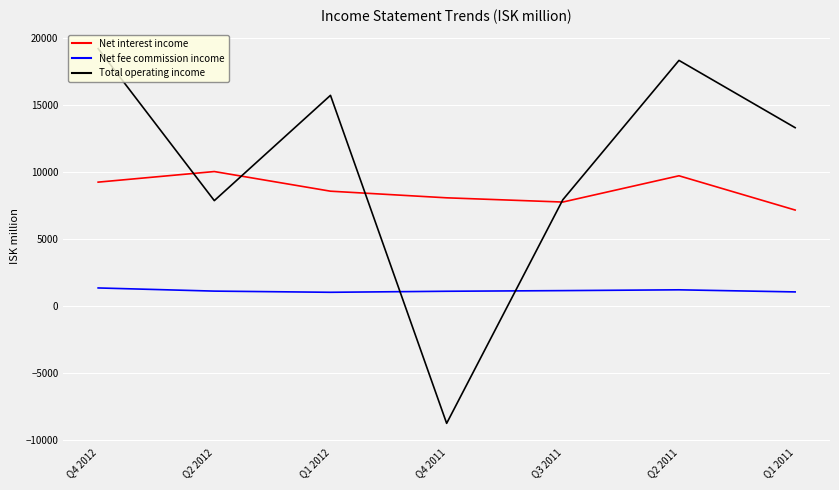

Is it true that Net interest income equals 9704 at Q2 2011?

True